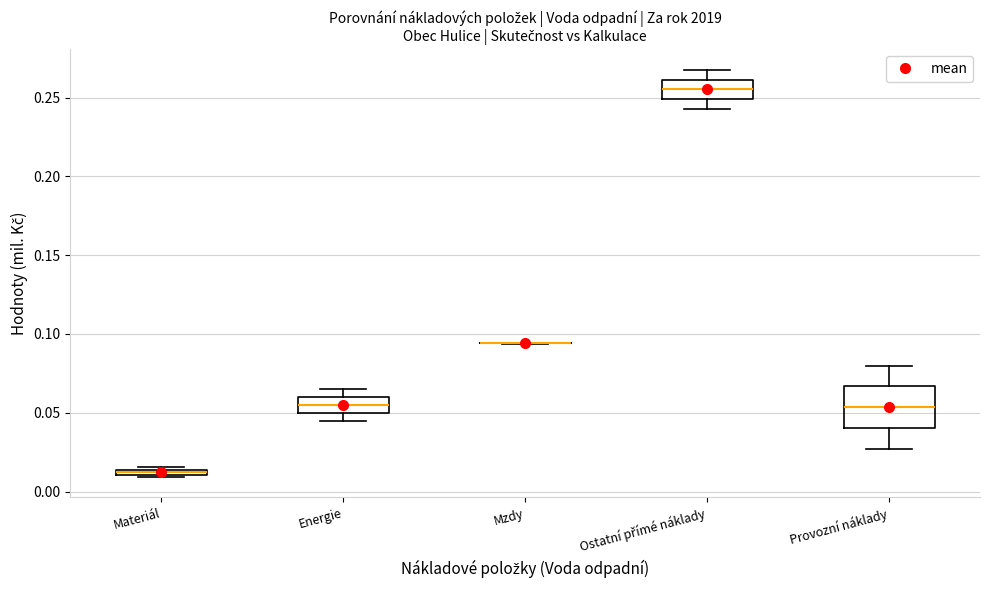

Which box is the tallest, from its lower edge to its upper edge?

Provozní náklady